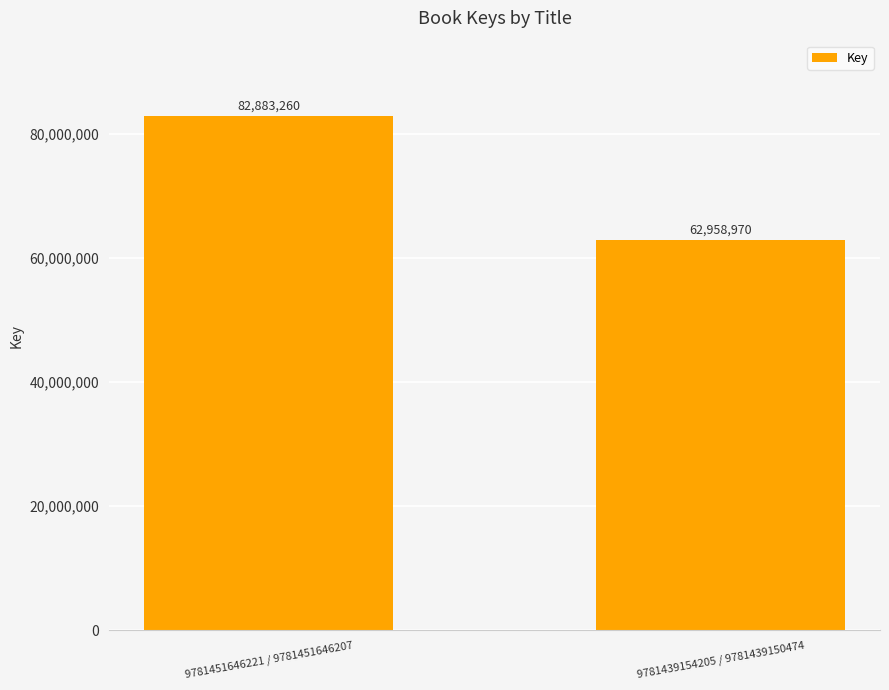

List the labels in order of value, smallest first.

9781439154205 / 9781439150474, 9781451646221 / 9781451646207